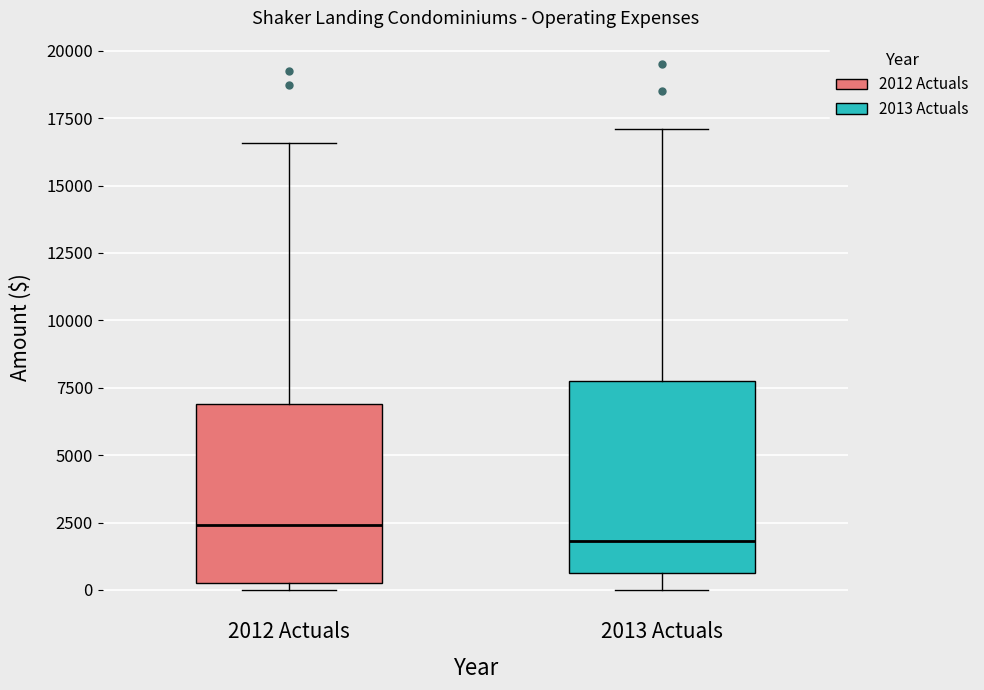

Reading left to right, transcribe this box plot: for each box, give where its median line is, the range the box spans, and where its two whiskers end, as read against the y-axis. The values are not printed on the chart, so give them approximately, as read against the axis.

2012 Actuals: median 2500, box 0 to 7000, whiskers 0 (just below the box's lower edge) to 16500
2013 Actuals: median 2000, box 500 to 7500, whiskers 0 to 17000